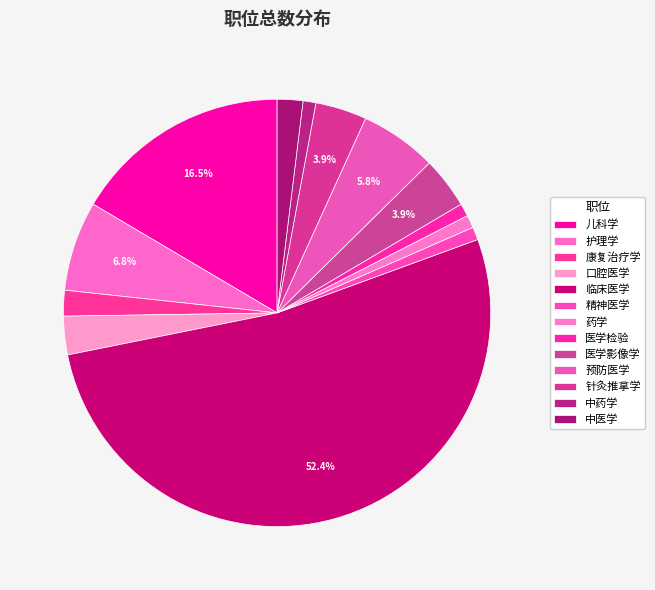

Combined, do 口腔医学 and 针灸推拿学 account for over 50%?

No